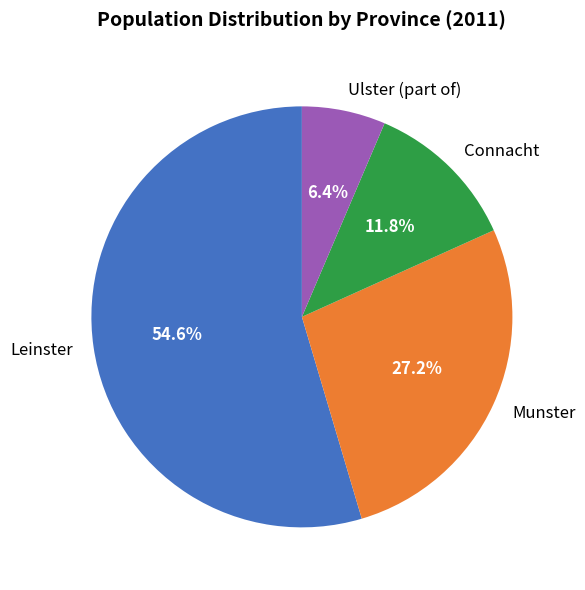

What is the largest slice in the pie chart?

Leinster